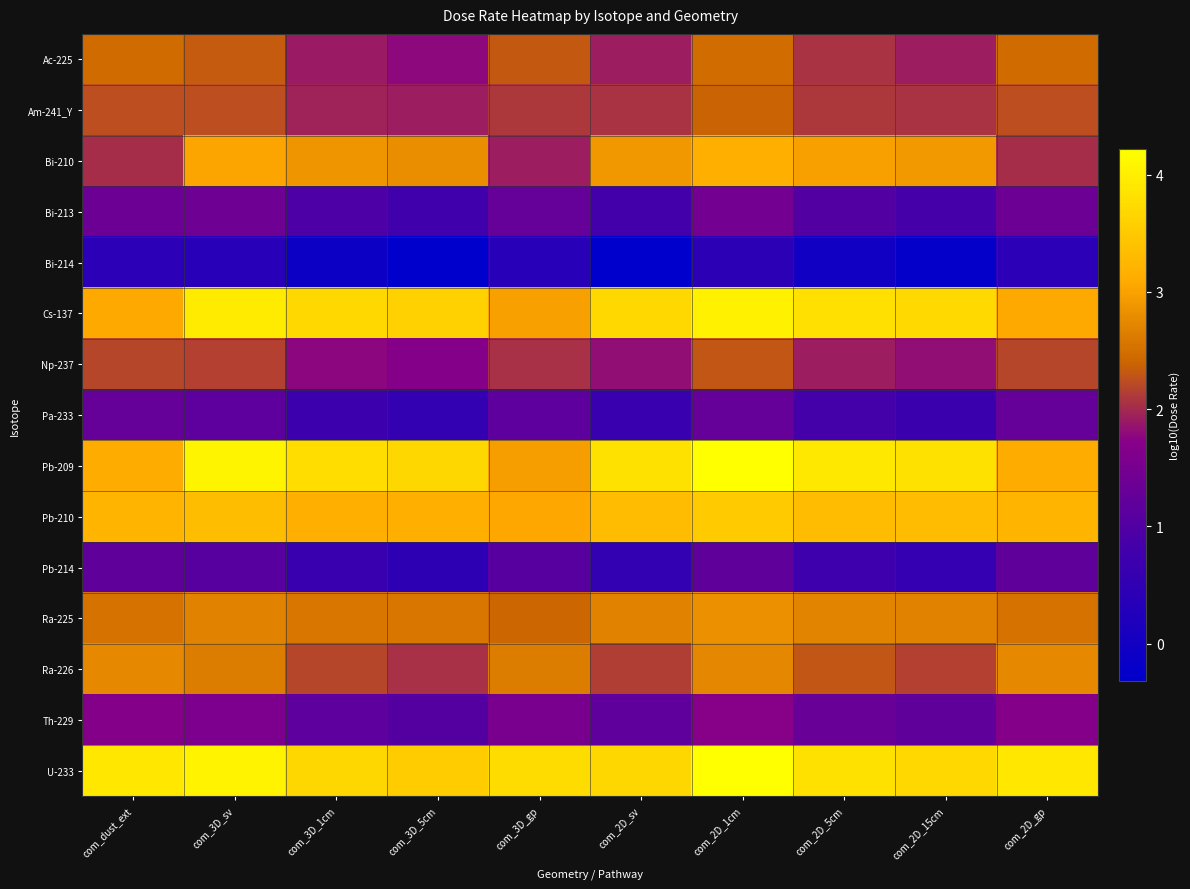

Rank the series at com_3D_sv from lowest to highest value.

Bi-214, Pb-214, Pa-233, Bi-213, Th-229, Np-237, Am-241_Y, Ac-225, Ra-226, Ra-225, Bi-210, Pb-210, Cs-137, U-233, Pb-209